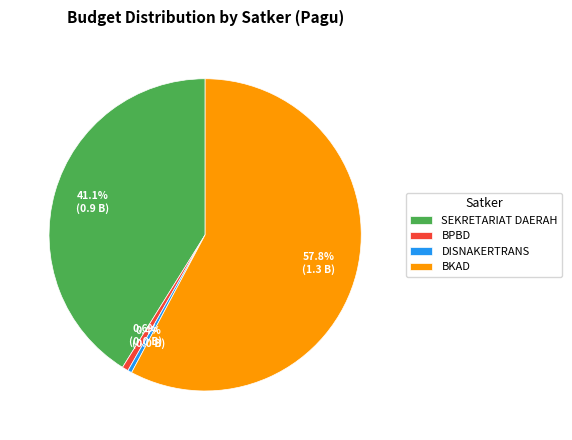

Which category has the biggest portion of the pie?

BKAD